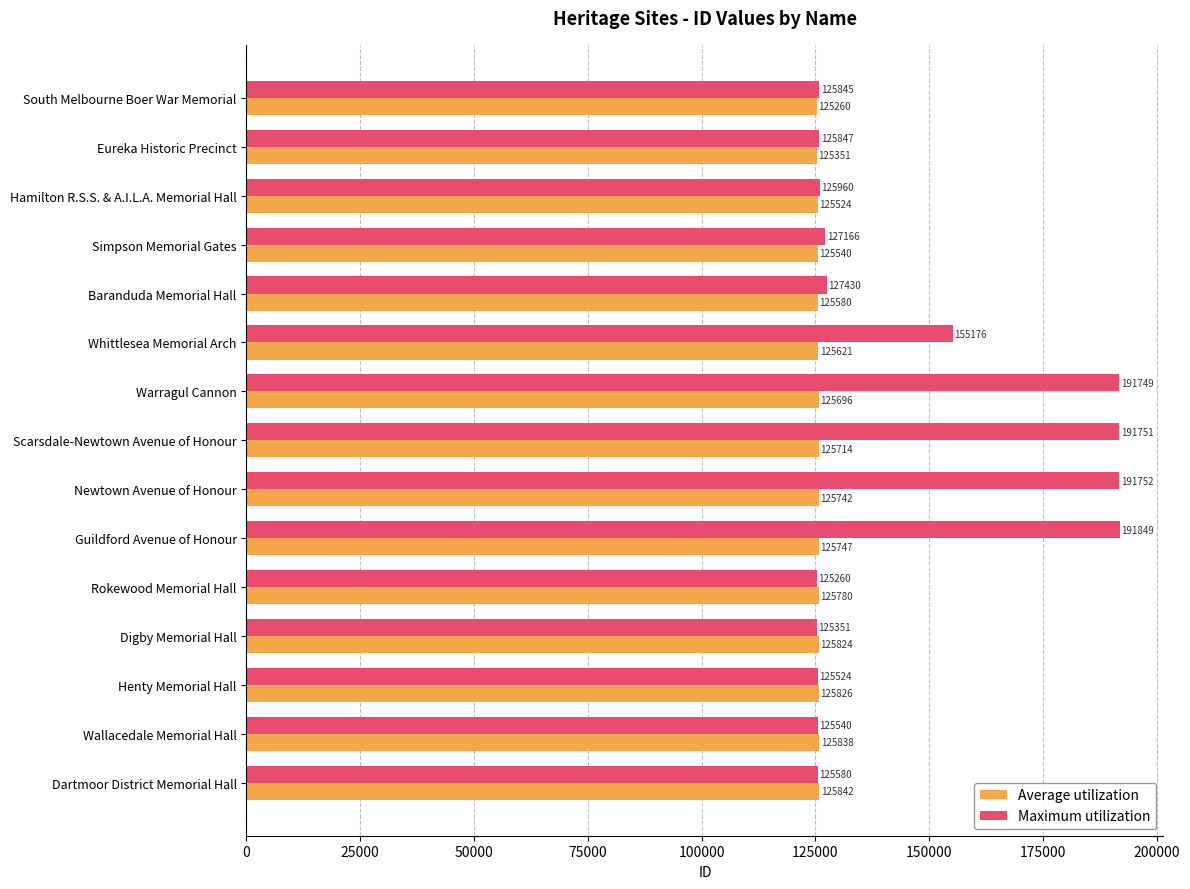

Rank the categories by Maximum utilization value from lowest to highest.

Rokewood Memorial Hall, Digby Memorial Hall, Henty Memorial Hall, Wallacedale Memorial Hall, Dartmoor District Memorial Hall, South Melbourne Boer War Memorial, Eureka Historic Precinct, Hamilton R.S.S. & A.I.L.A. Memorial Hall, Simpson Memorial Gates, Baranduda Memorial Hall, Whittlesea Memorial Arch, Warragul Cannon, Scarsdale-Newtown Avenue of Honour, Newtown Avenue of Honour, Guildford Avenue of Honour